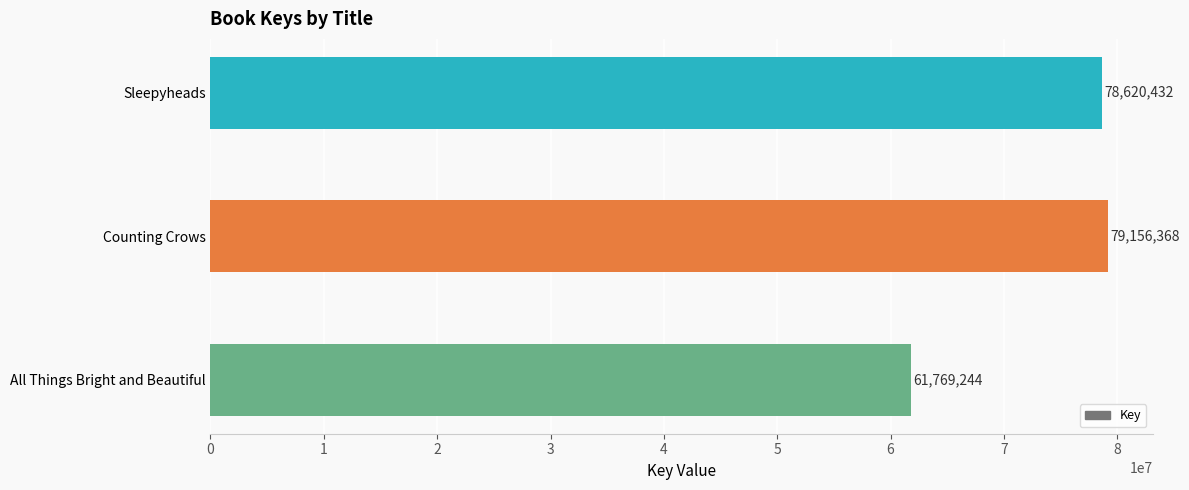

True or false: the data shows 61769244 at All Things Bright and Beautiful.

True